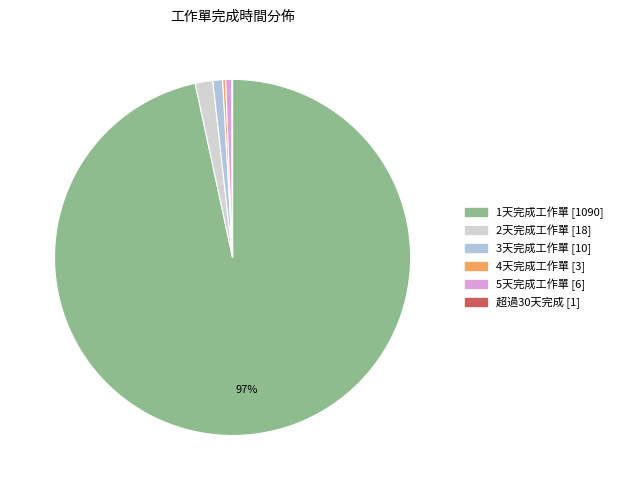

The 3天完成工作單 slice represents 11% of the pie. True or false?

False